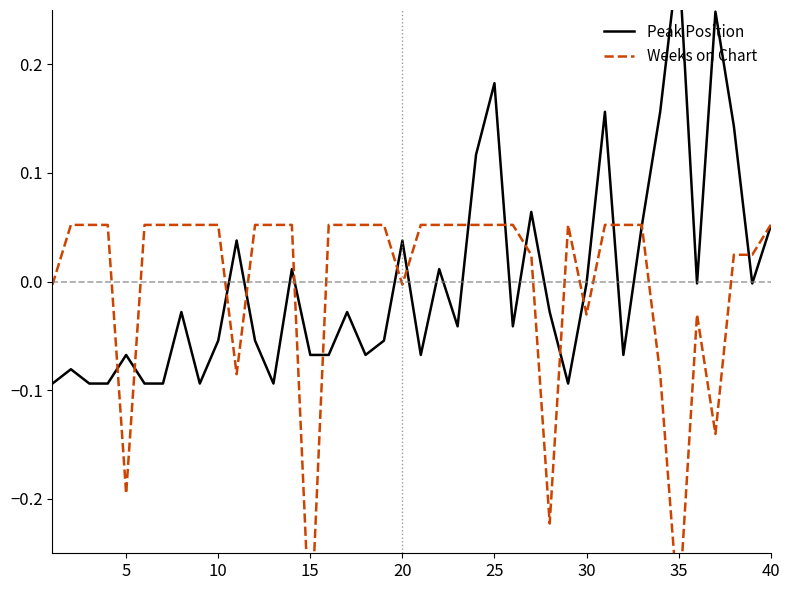

List the series in order of their overall mean, highest first.

Peak Position, Weeks on Chart